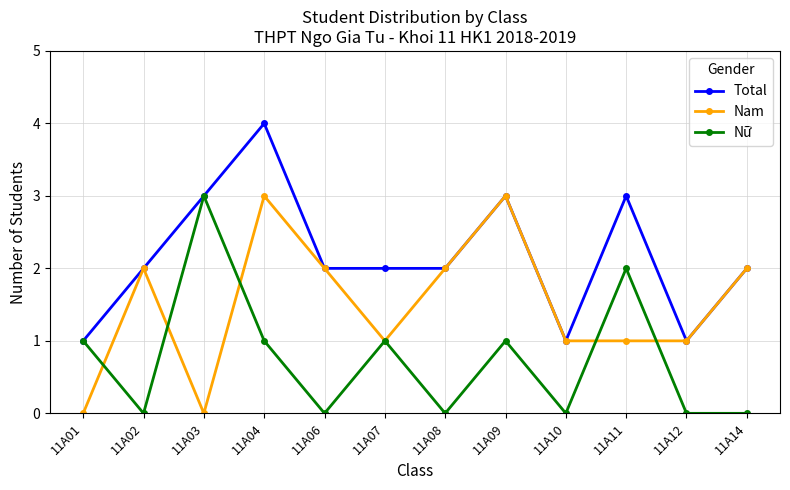

At which category does Nam reach its first local valley?

11A03